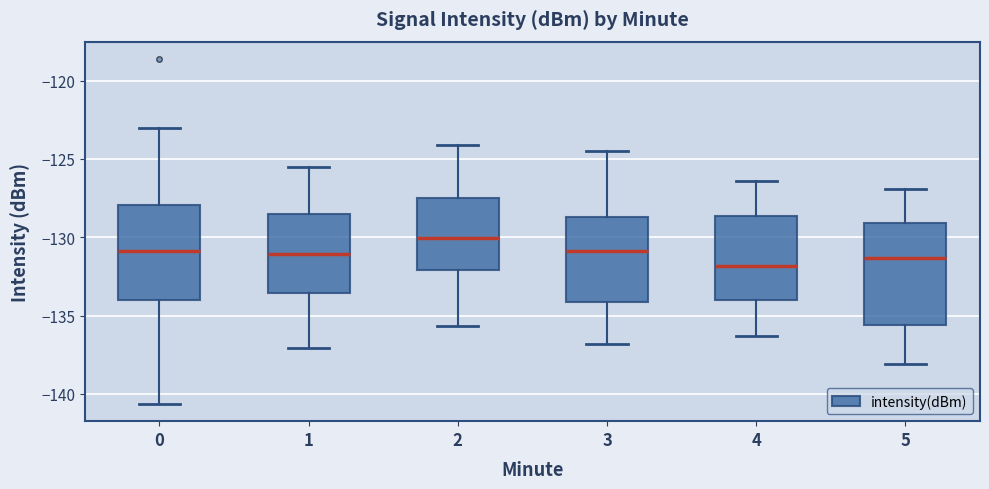

Which box has the highest median line?

2